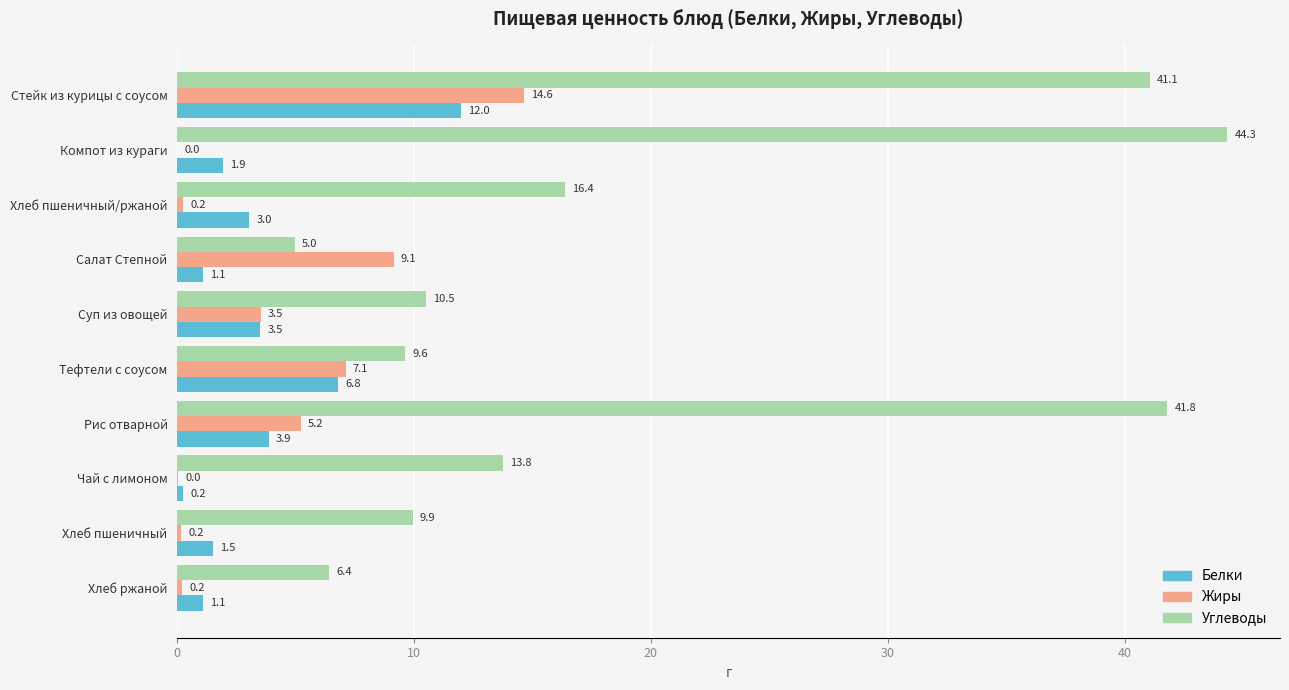

At which category is the sum across all series the highest?

Стейк из курицы с соусом